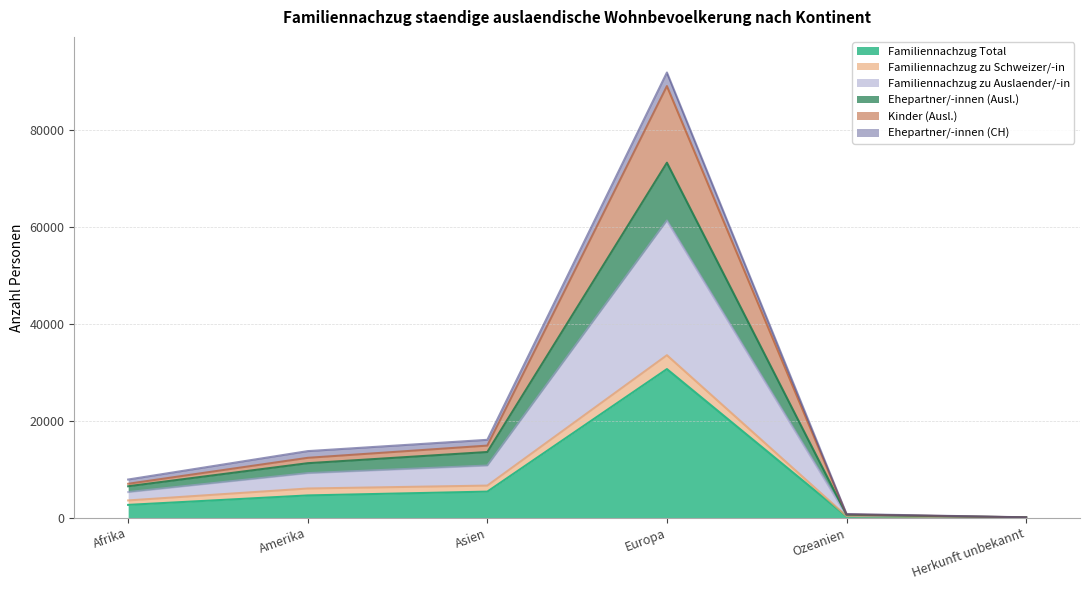

At how many categories does at least one series exceed 28135?

1